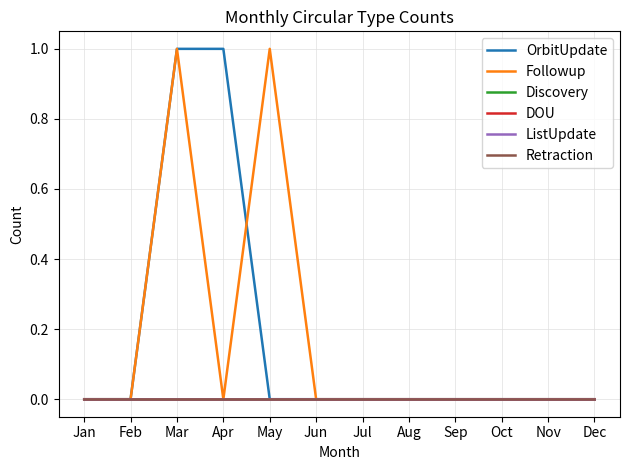

Reading left to right, what are all the values shown in this chart?

OrbitUpdate: 0	0	1	1	0	0	0	0	0	0	0	0
Followup: 0	0	1	0	1	0	0	0	0	0	0	0
Discovery: 0	0	0	0	0	0	0	0	0	0	0	0
DOU: 0	0	0	0	0	0	0	0	0	0	0	0
ListUpdate: 0	0	0	0	0	0	0	0	0	0	0	0
Retraction: 0	0	0	0	0	0	0	0	0	0	0	0